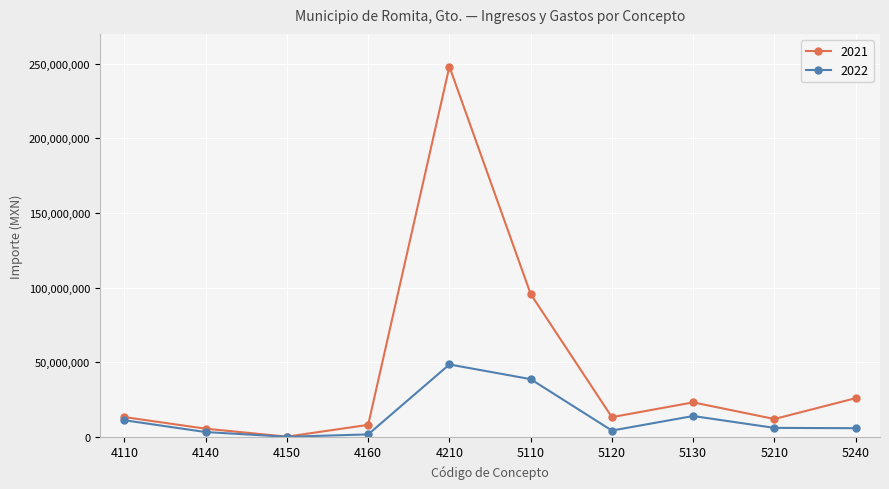

What is the maximum value shown in the chart?

248080231.0